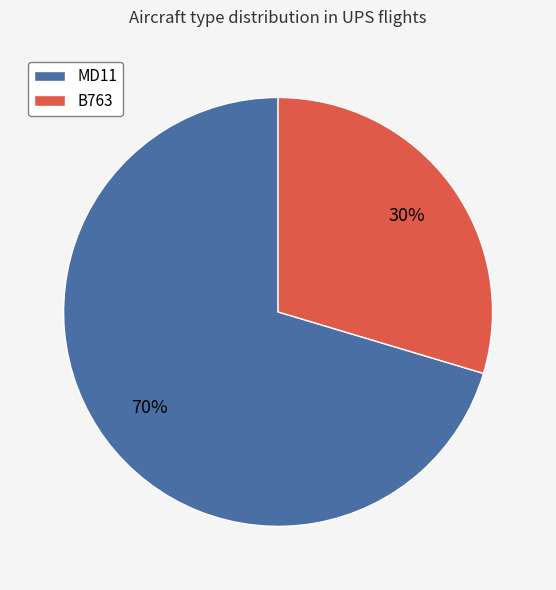

Count the number of slices in the pie.

2